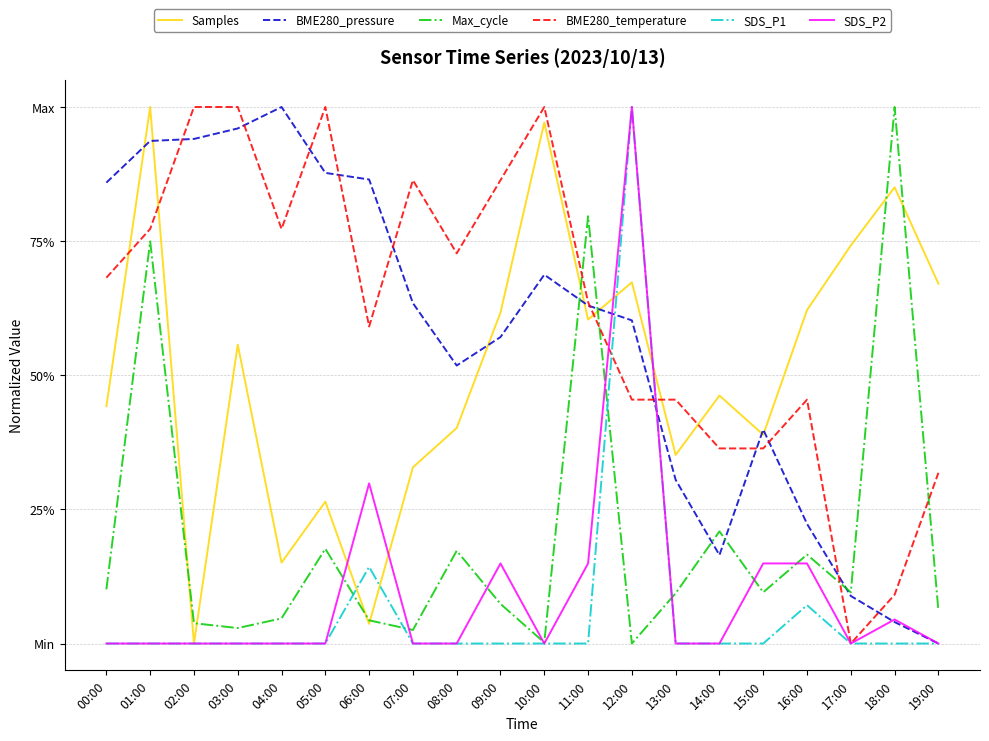

In BME280_pressure, how many points are lower than both neighbors (excluding endpoints)?

2